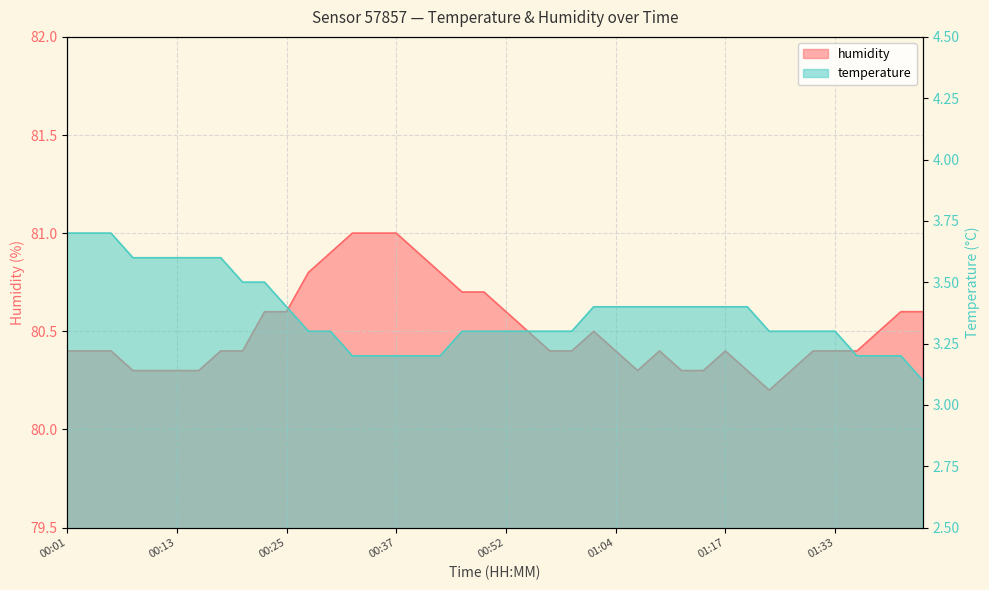

What is the label of the 1st point from the right?

01:43